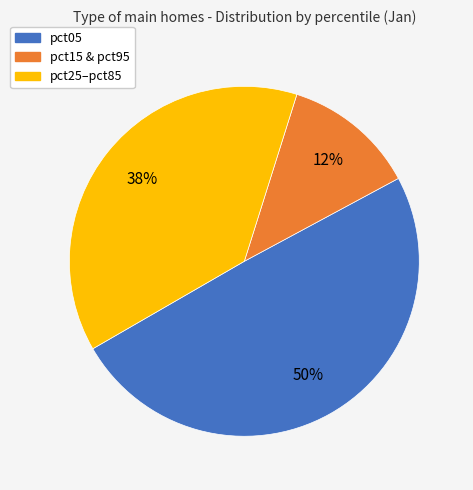

To the nearest percent, what is the average slice percentage?

33%